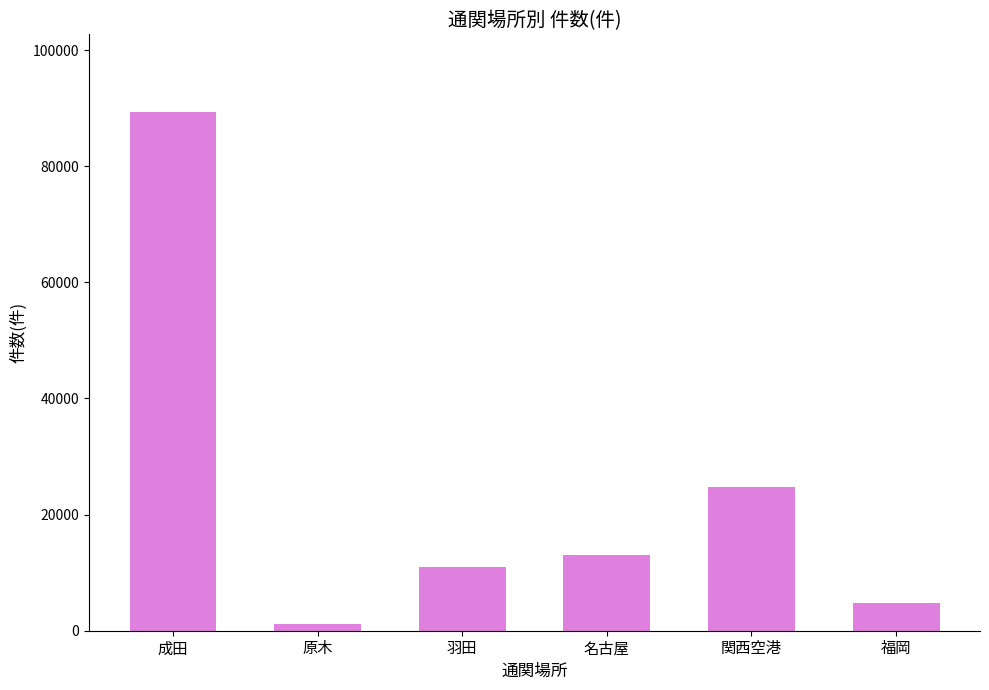

What is the label of the 1st bar from the right?

福岡